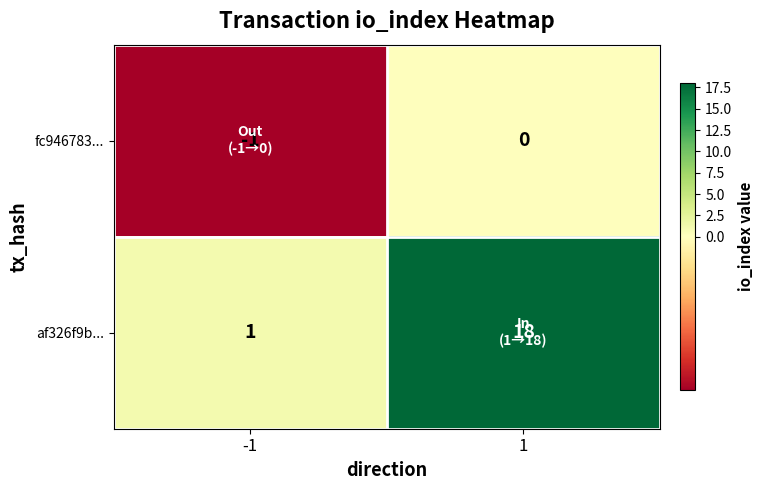

How many distinct data groups are displayed?

2